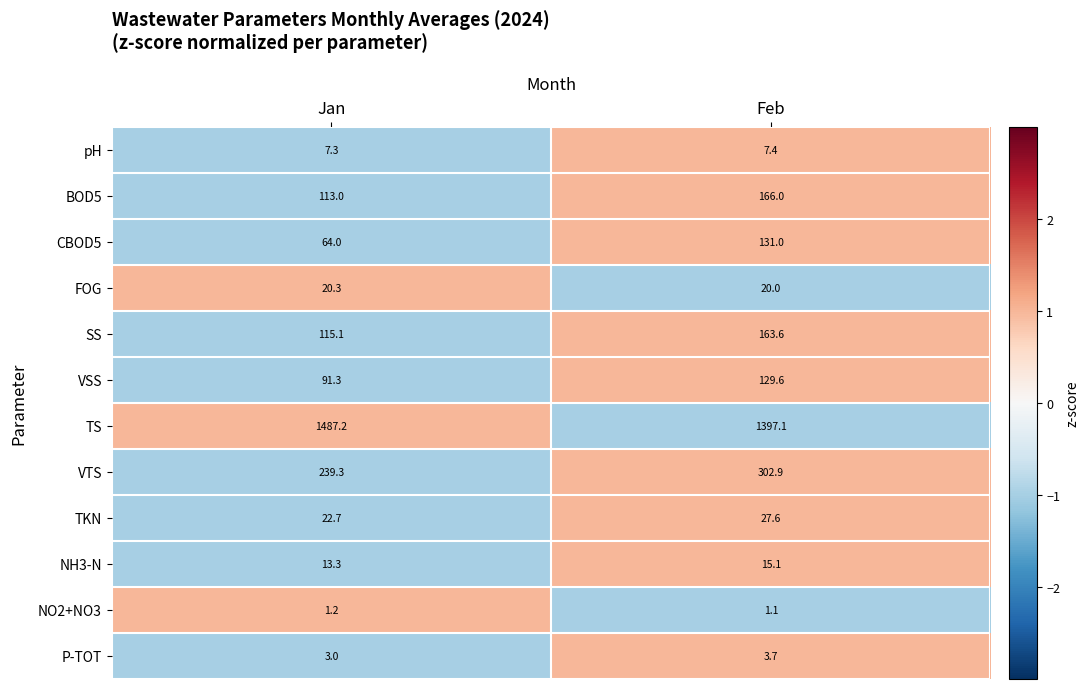

At which label does TS reach its peak?

Jan